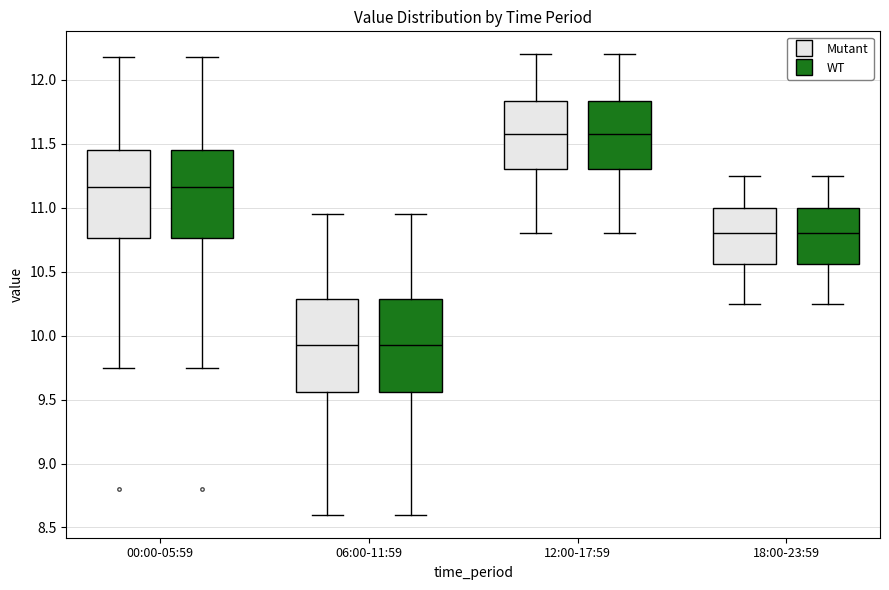

Reading left to right, transcribe this box plot: for each box, give where its median line is, the range the box spans, and where its two whiskers end, as read against the y-axis. The values are not printed on the chart, so give them approximately, as read against the axis.

00:00-05:59 (Mutant): median 11.15, box 10.75 to 11.45, whiskers 9.75 to 12.20
00:00-05:59 (WT): median 11.15, box 10.75 to 11.45, whiskers 9.75 to 12.20
06:00-11:59 (Mutant): median 9.95, box 9.55 to 10.30, whiskers 8.60 to 10.95
06:00-11:59 (WT): median 9.95, box 9.55 to 10.30, whiskers 8.60 to 10.95
12:00-17:59 (Mutant): median 11.60, box 11.30 to 11.85, whiskers 10.80 to 12.20
12:00-17:59 (WT): median 11.60, box 11.30 to 11.85, whiskers 10.80 to 12.20
18:00-23:59 (Mutant): median 10.80, box 10.55 to 11.00, whiskers 10.25 to 11.25
18:00-23:59 (WT): median 10.80, box 10.55 to 11.00, whiskers 10.25 to 11.25